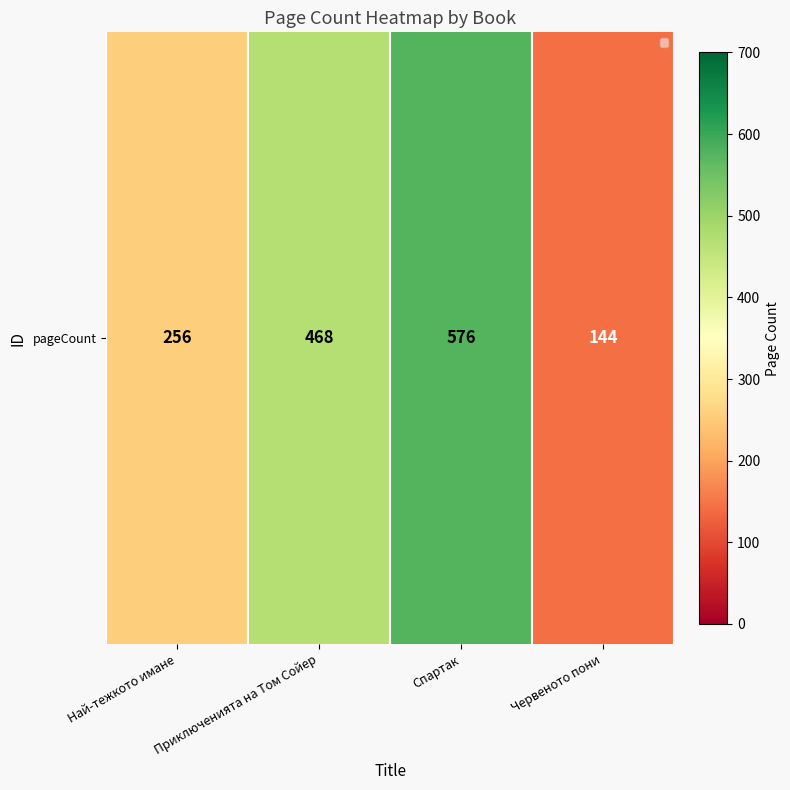

How many distinct data groups are displayed?

1